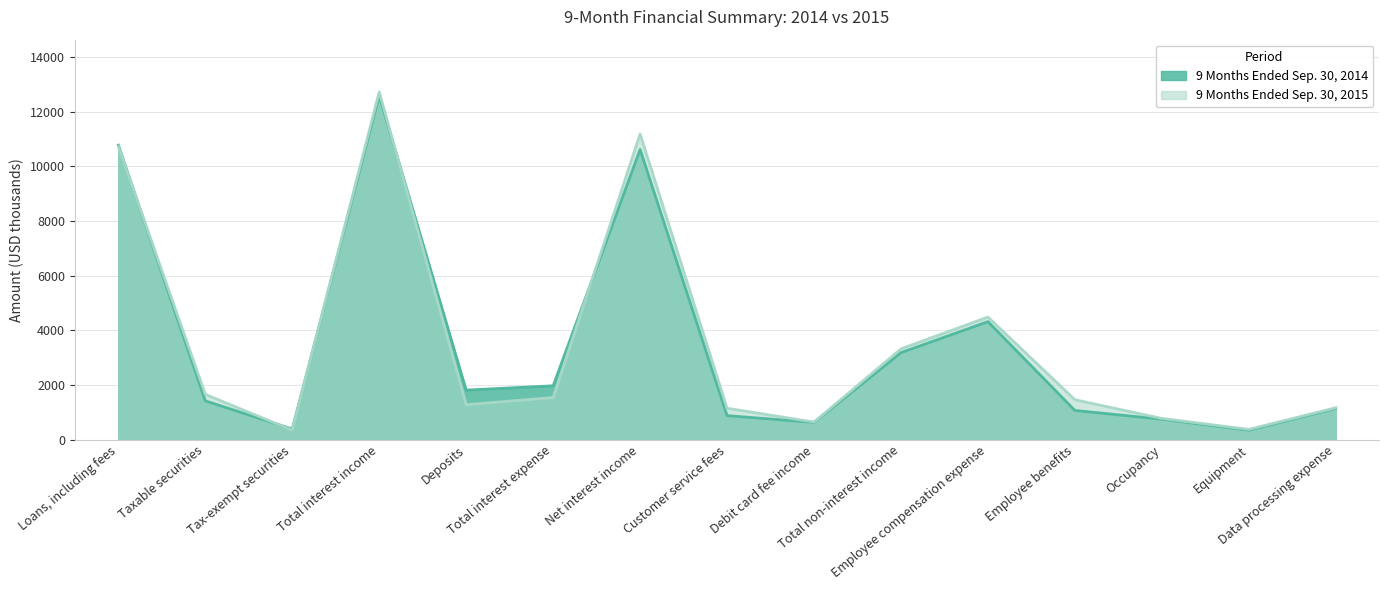

What is the difference between the maximum and minimum values in the 9 Months Ended Sep. 30, 2014 series?

12244